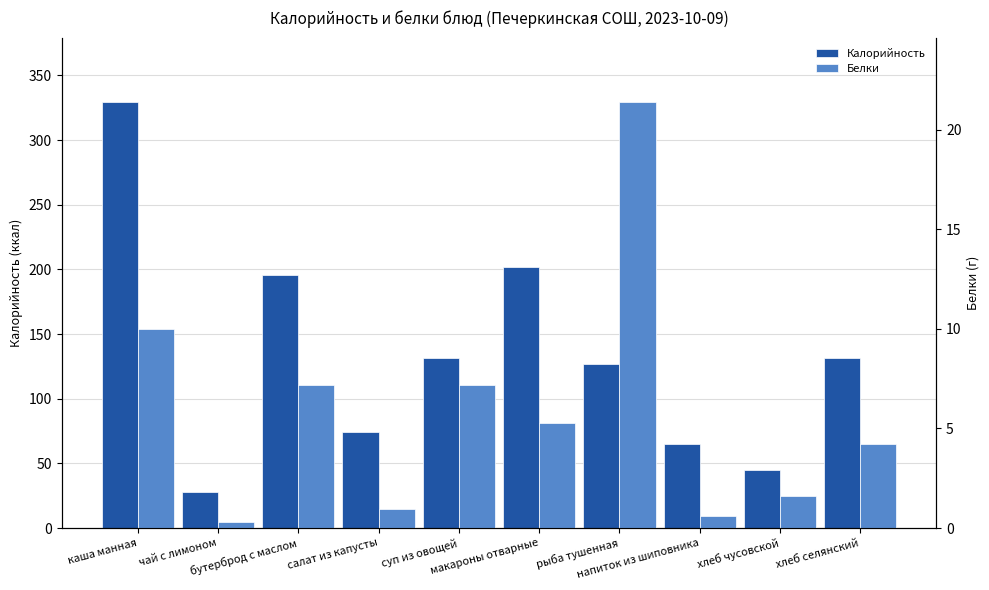

Reading left to right, what are all the values shown in this chart?

Калорийность: каша манная=329.8	чай с лимоном=27.9	бутерброд с маслом=196.0	салат из капусты=74.2	суп из овощей=131.2	макароны отварные=202.0	рыба тушенная=127.2	напиток из шиповника=65.3	хлеб чусовской=45.0	хлеб селянский=131.6
Белки: каша манная=10.0	чай с лимоном=0.3	бутерброд с маслом=7.2	салат из капусты=1.0	суп из овощей=7.2	макароны отварные=5.3	рыба тушенная=21.4	напиток из шиповника=0.6	хлеб чусовской=1.6	хлеб селянский=4.2